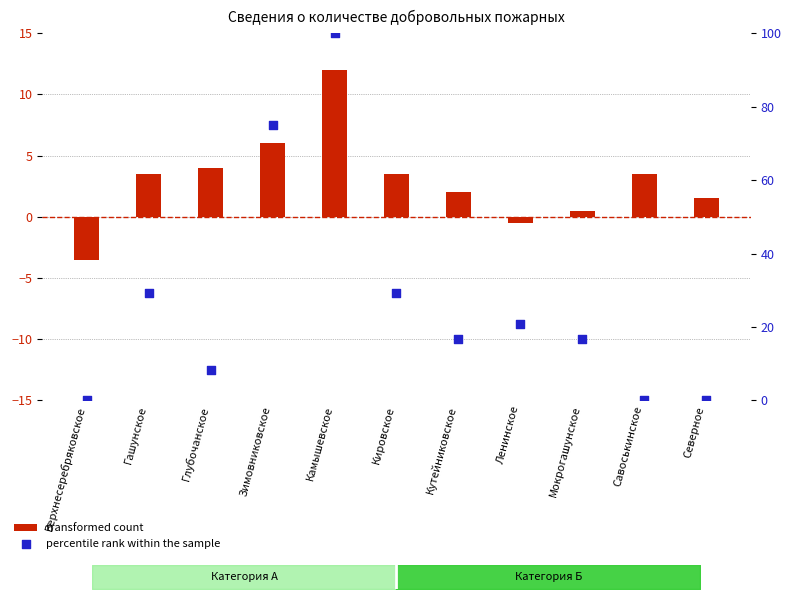

What are all the series names shown in the legend?

transformed count, percentile rank within the sample